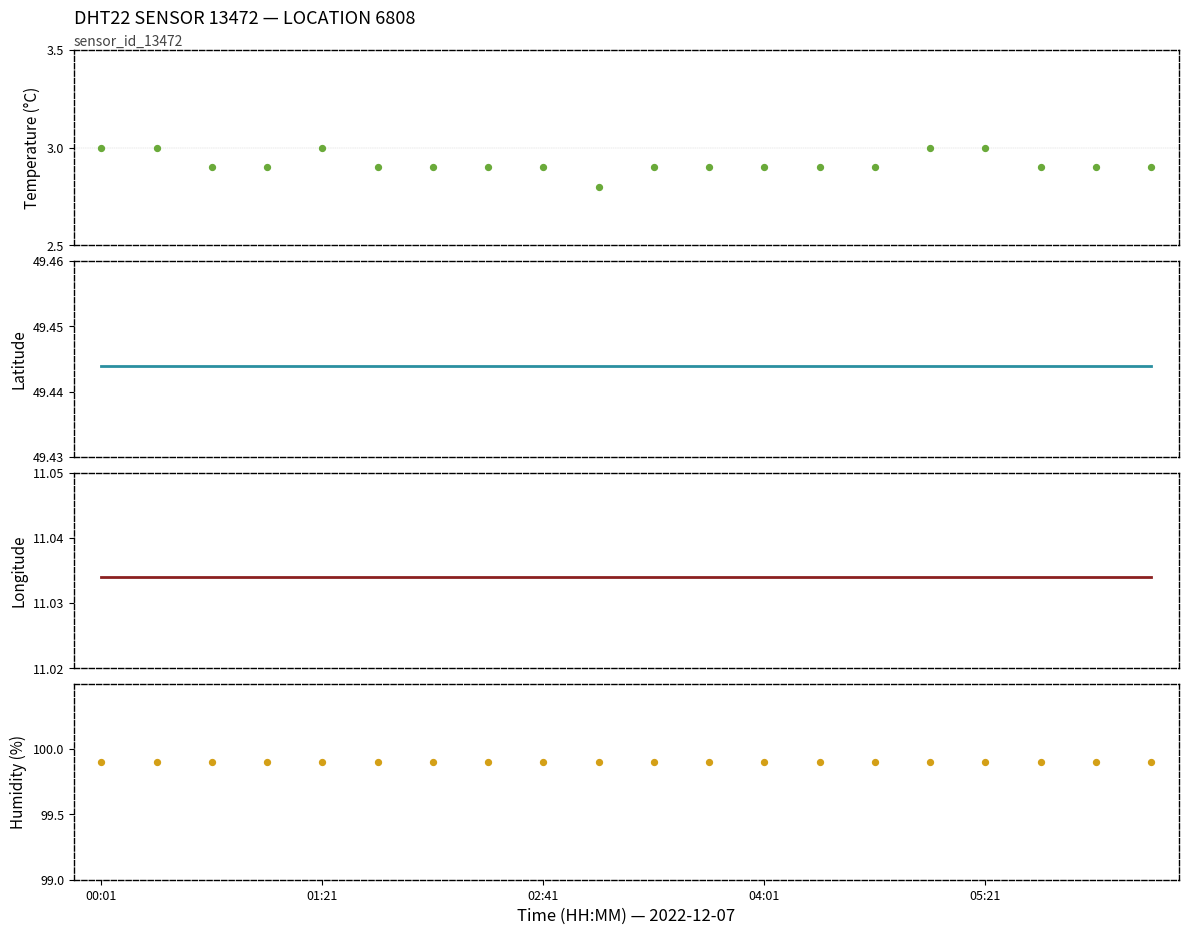

Which series has the largest Y range (max minus min)?

temperature